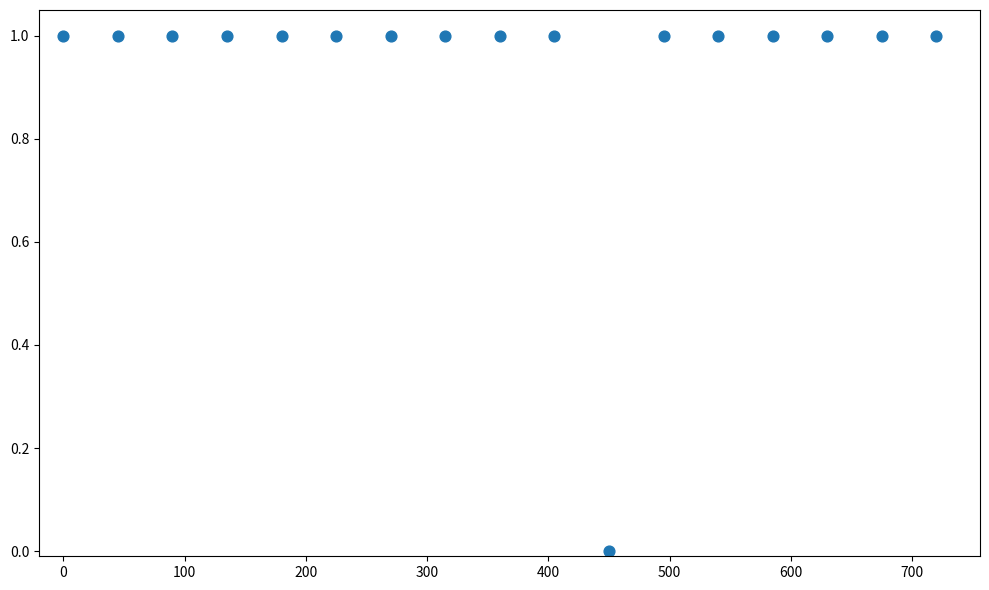

What is the range of X values (max minus min)?

720